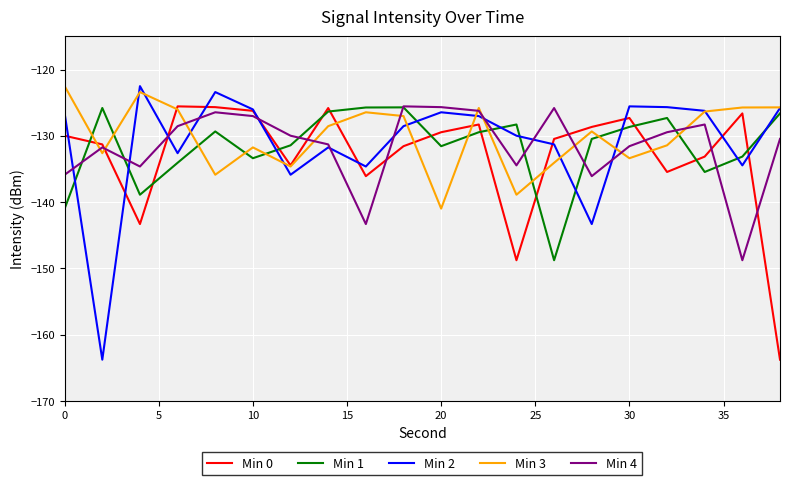

What is the minimum value shown in the chart?

-163.8